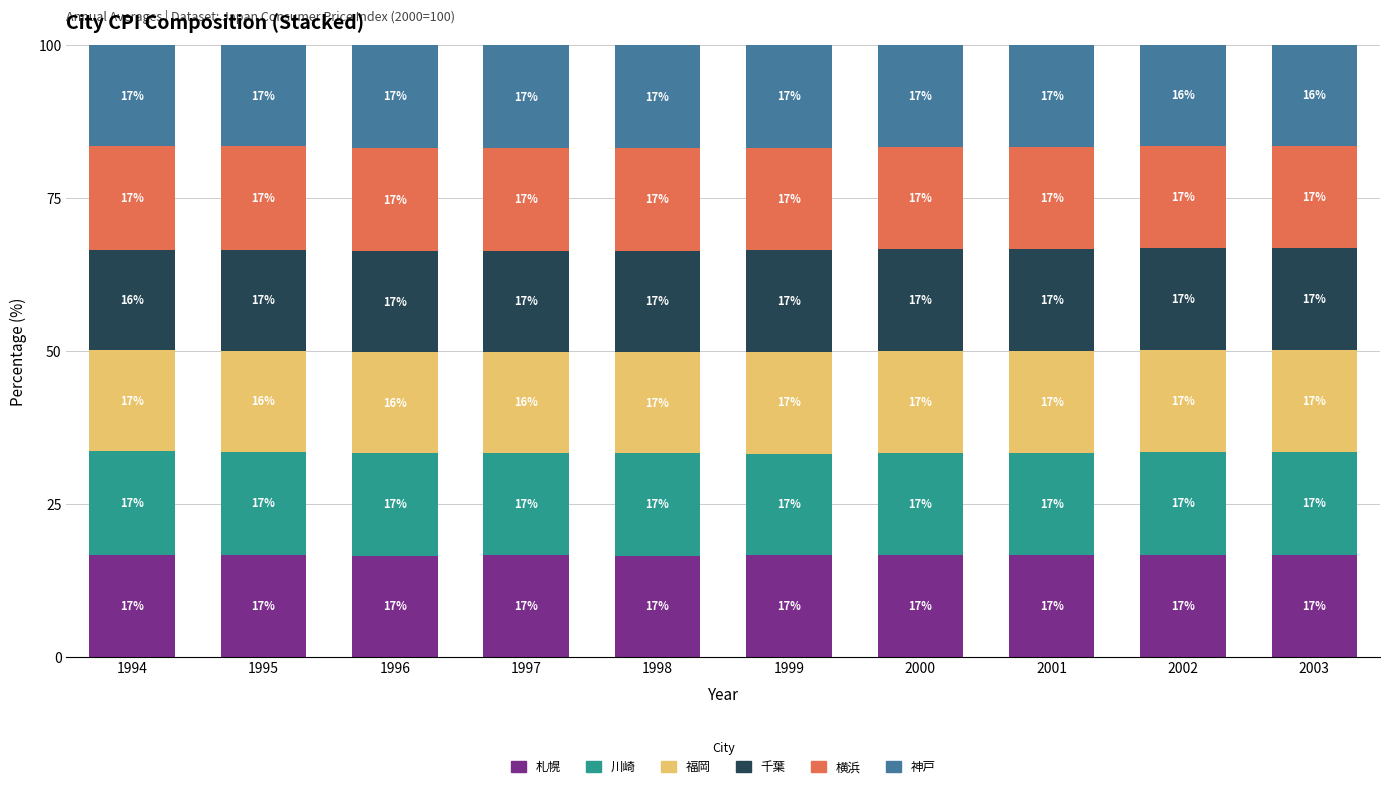

What is the minimum value for 札幌?

16.5